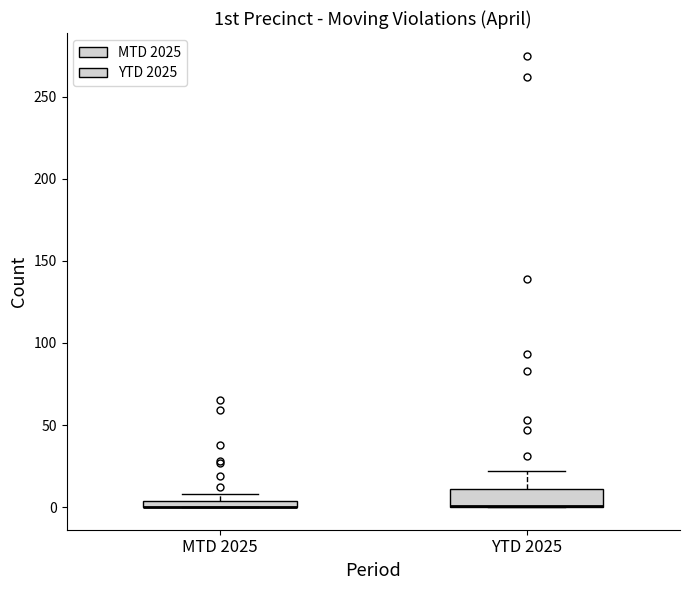

Where is the upper edge of the box for YTD 2025 on the y-axis? The values are not printed on the chart, so give them approximately, as read against the axis.

10